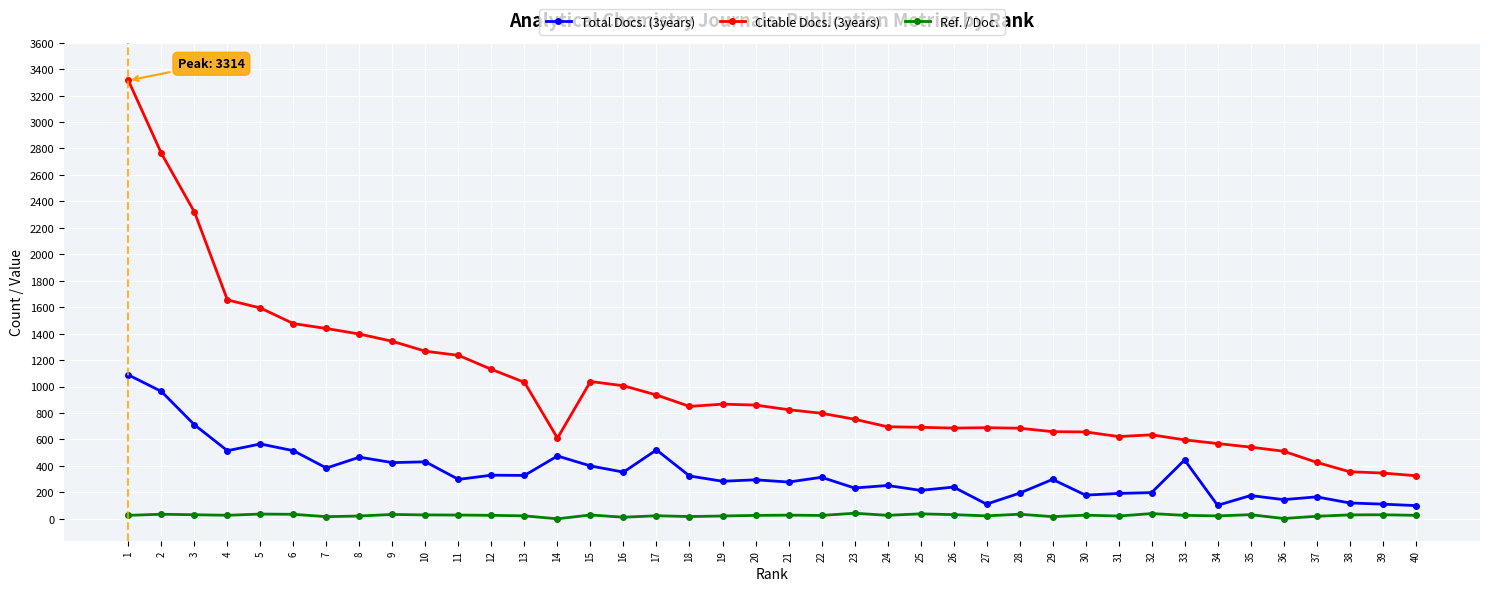

What is the difference between the maximum and minimum values in the Citable Docs. (3years) series?

2988.0